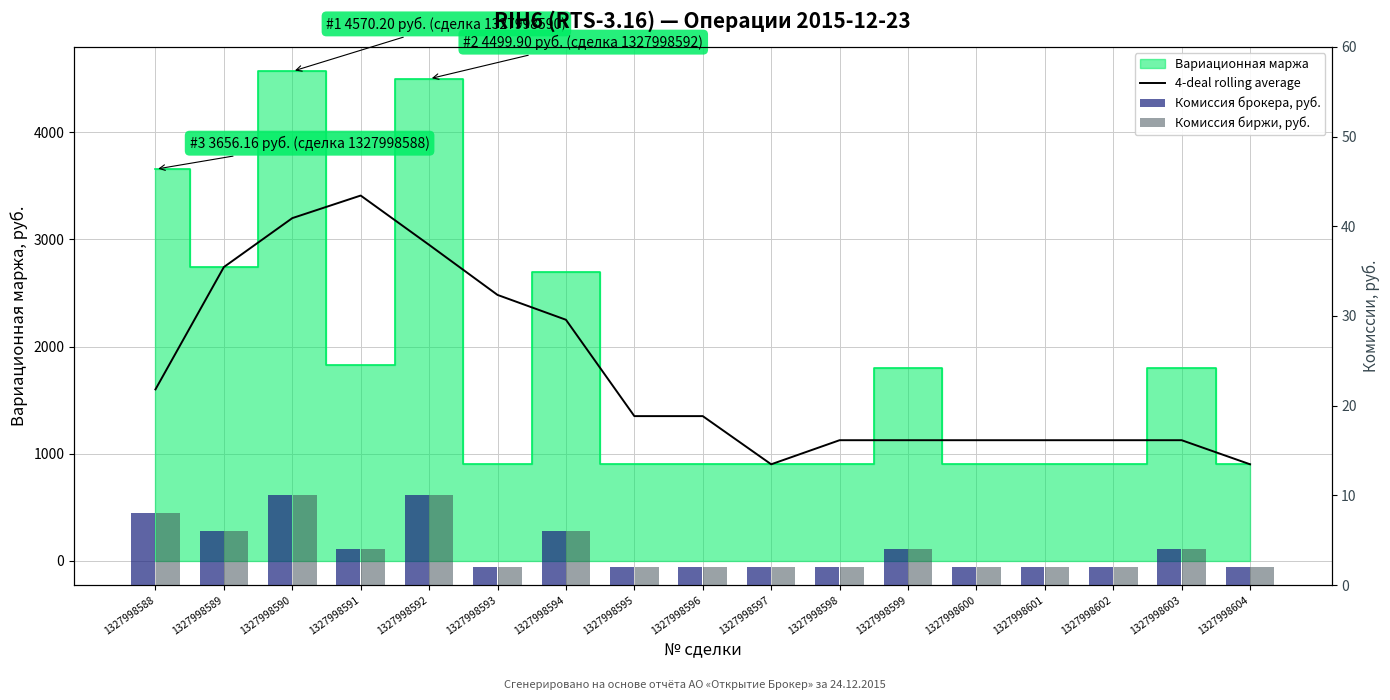

True or false: Комиссия биржи, руб. has a value of 2.6 at 1327998596.

False